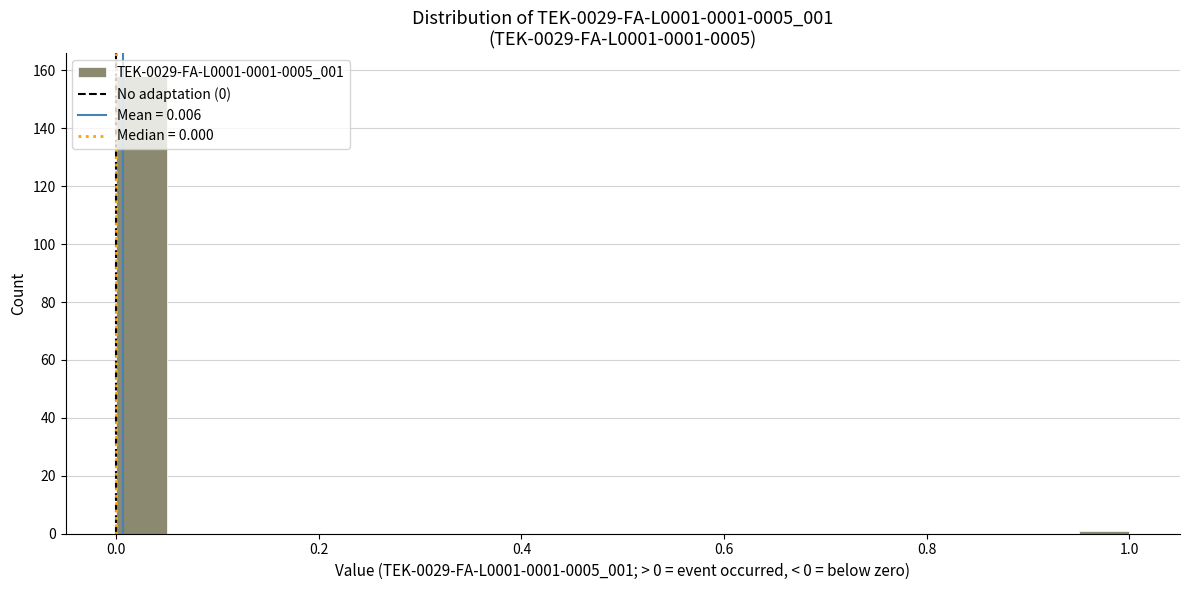

Around what value on the x-axis is the tallest bar? Give the approximate position of its centre, as read against the axis.

0.02